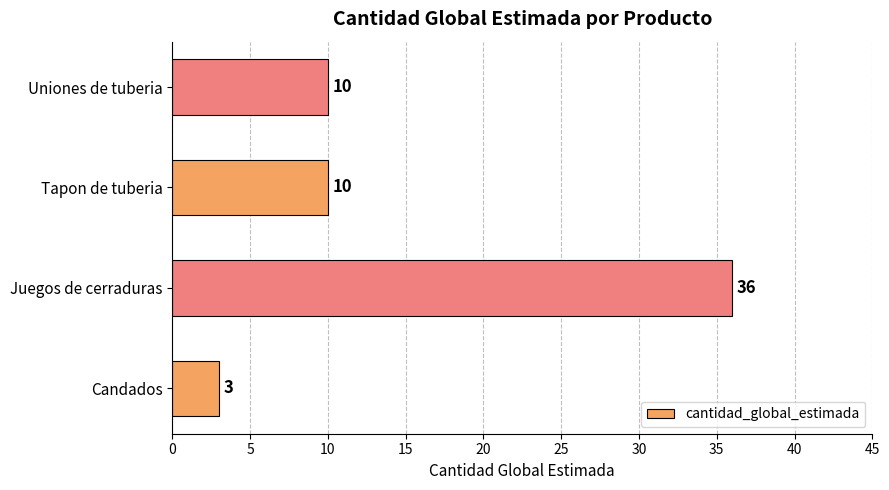

Reading bottom to top, list all the values displayed in this chart.

Candados=3	Juegos de cerraduras=36	Tapon de tuberia=10	Uniones de tuberia=10